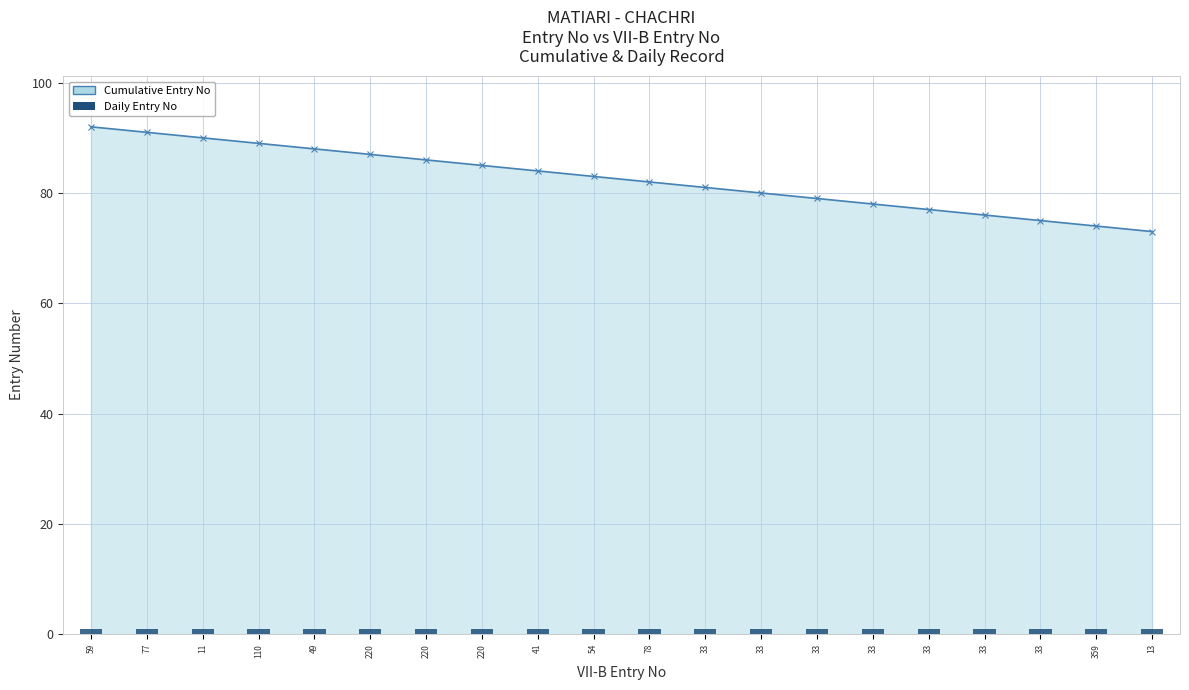

At which category is the sum across all series the highest?

59